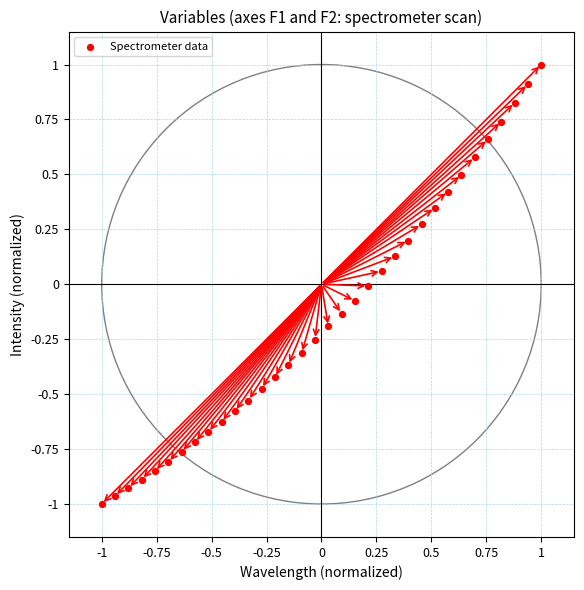

What is the range of Y values (max minus min)?

2.0